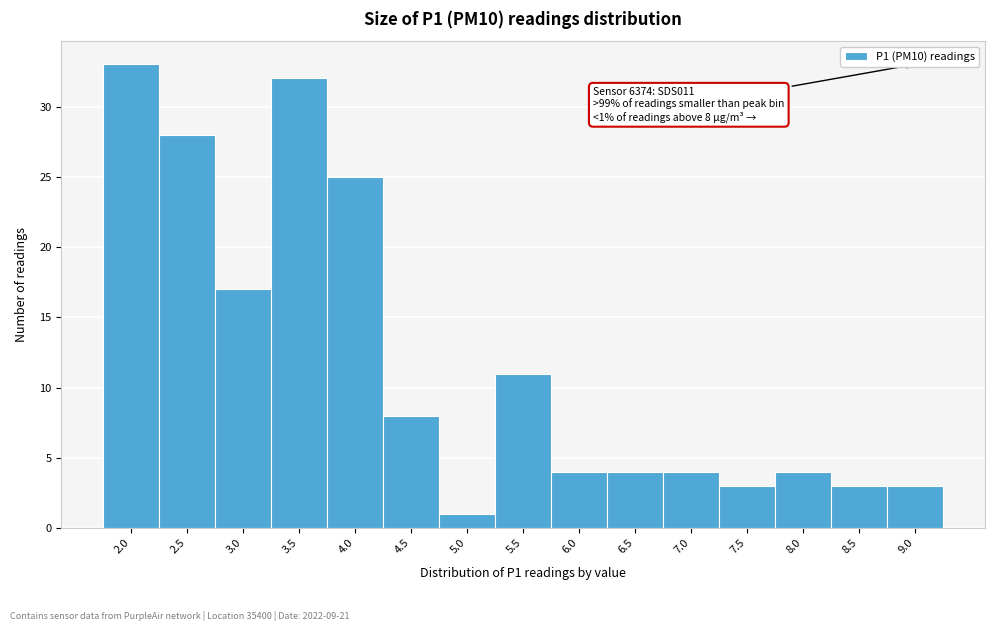

Reading left to right, list all the values displayed in this chart.

2.0=33	2.5=28	3.0=17	3.5=32	4.0=25	4.5=8	5.0=1	5.5=11	6.0=4	6.5=4	7.0=4	7.5=3	8.0=4	8.5=3	9.0=3